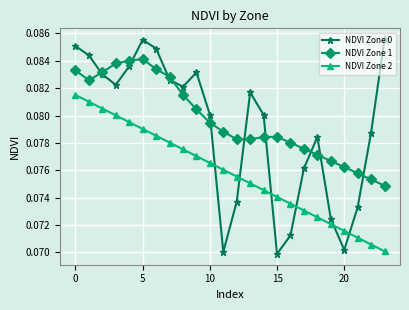

Which series has the widest spread of values?

NDVI Zone 0